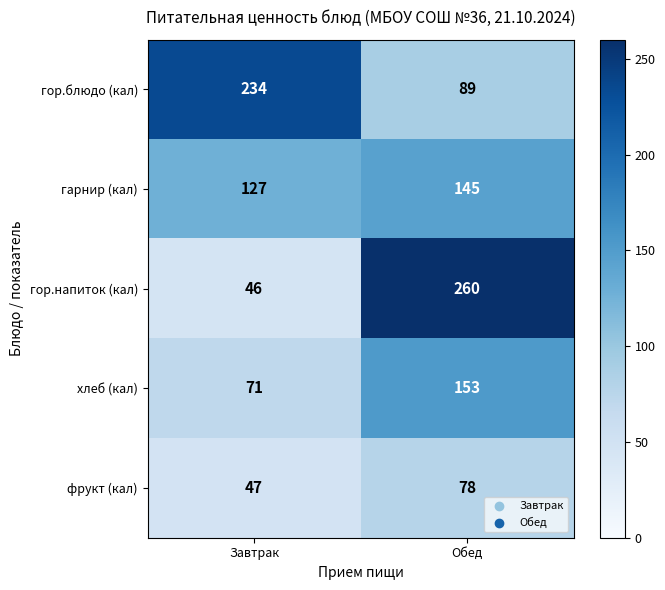

At which category is the sum across all series the highest?

Обед